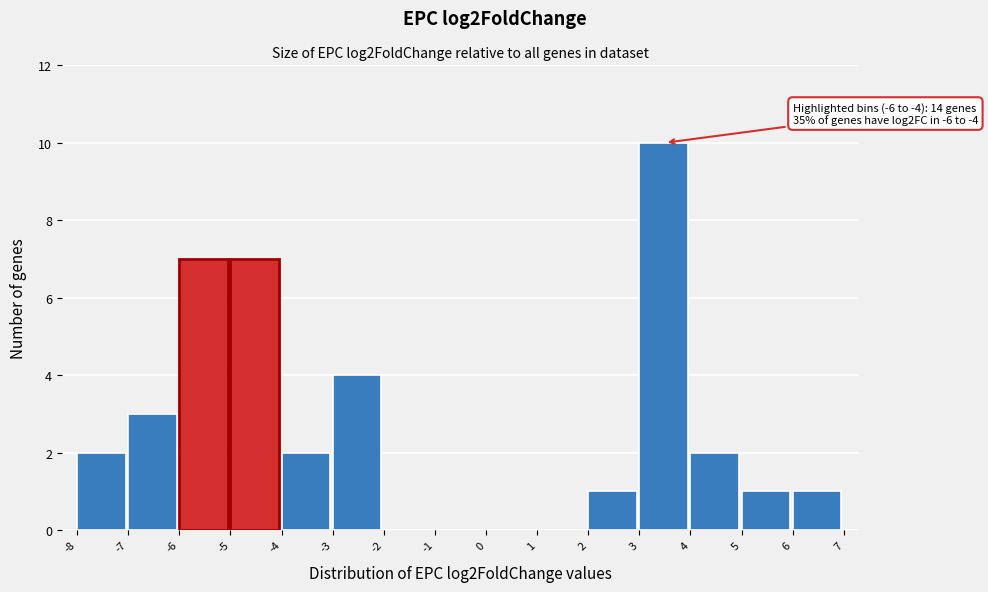

Which range on the x-axis has the tallest bar?

3 to 4